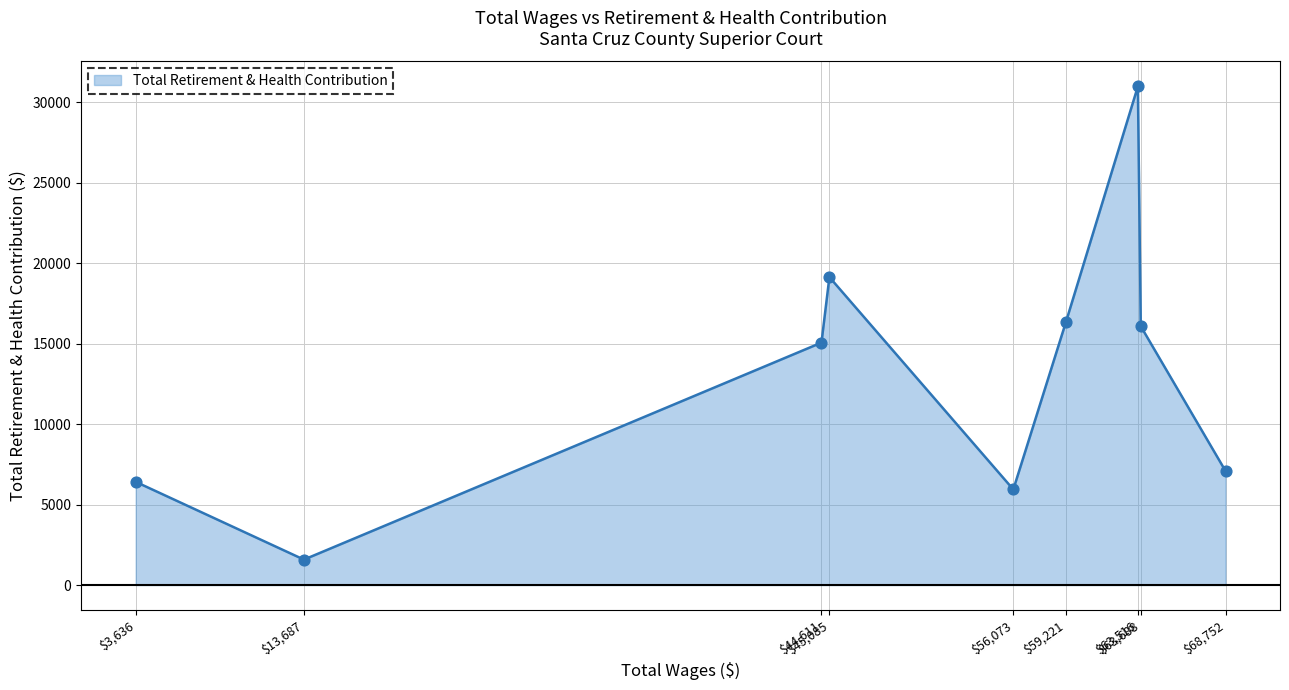

What is the difference between the maximum and minimum values?

29416